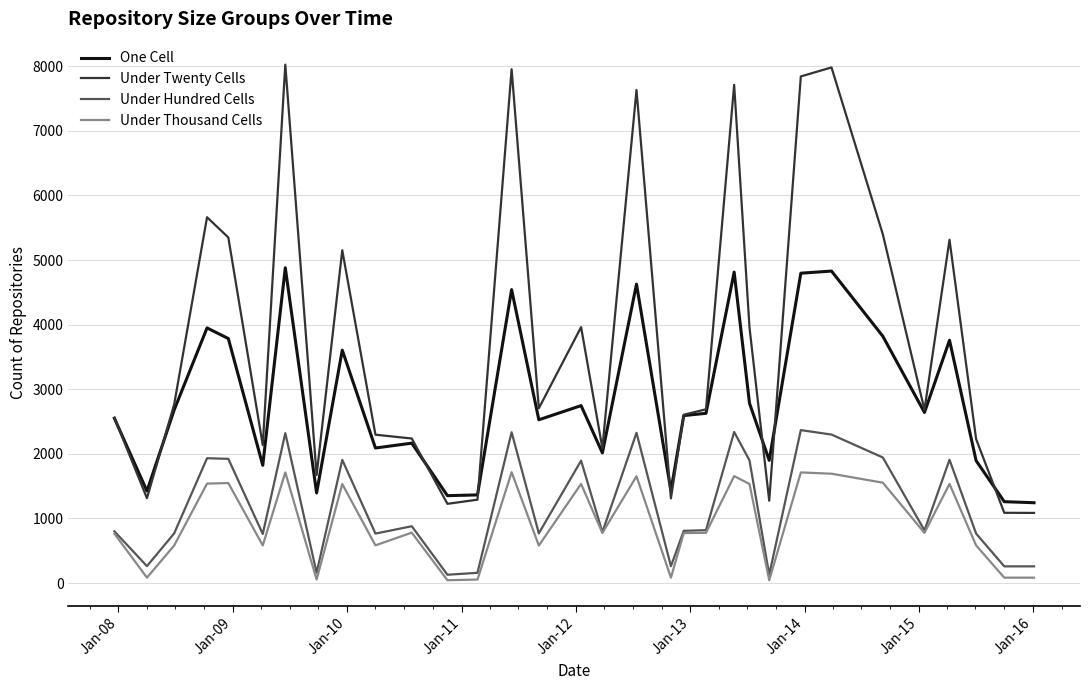

True or false: Under Hundred Cells and Under Twenty Cells intersect in this chart.

False